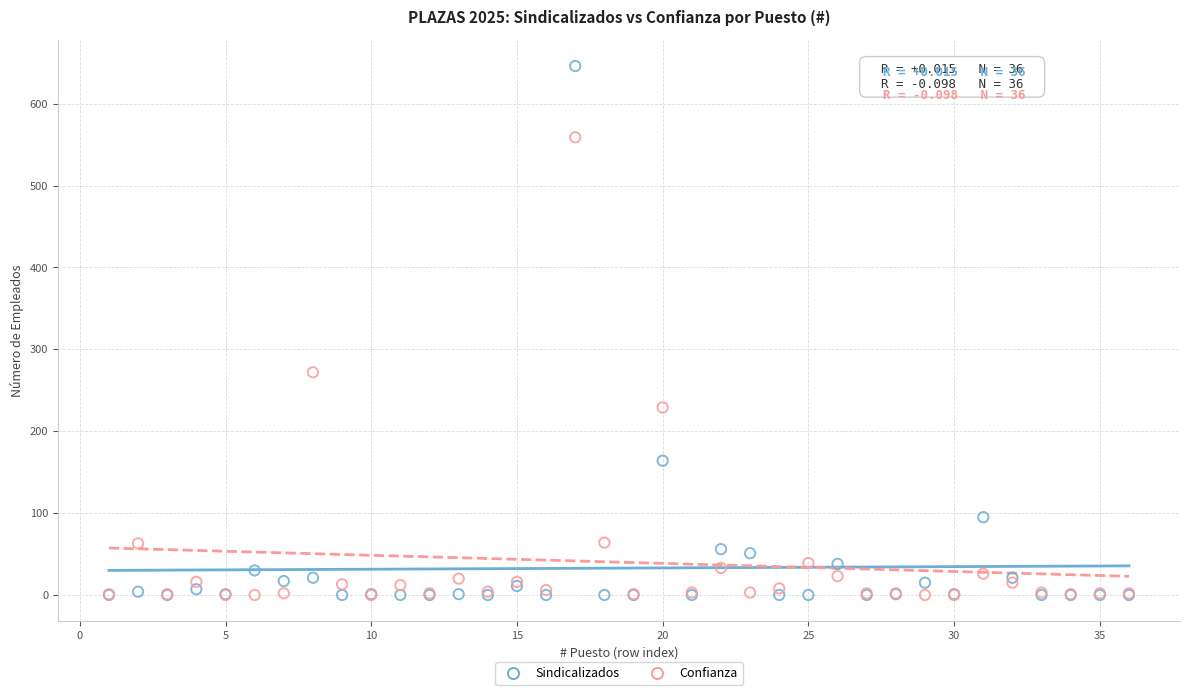

In the Sindicalizados series, what Y value is closest to 323?

164